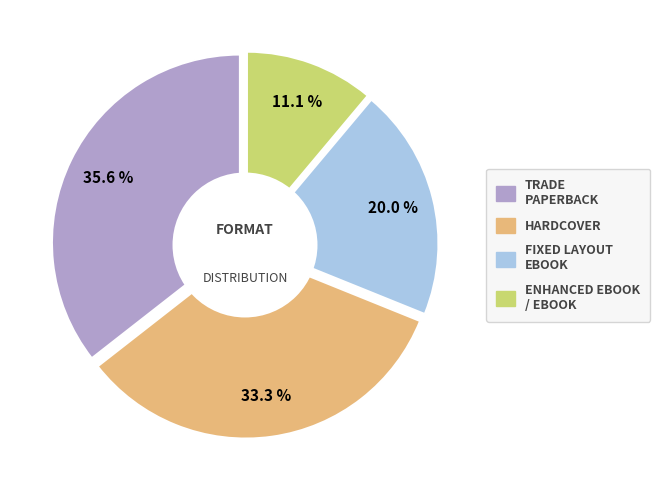

The Enhanced eBook / eBook slice represents 18% of the pie. True or false?

False